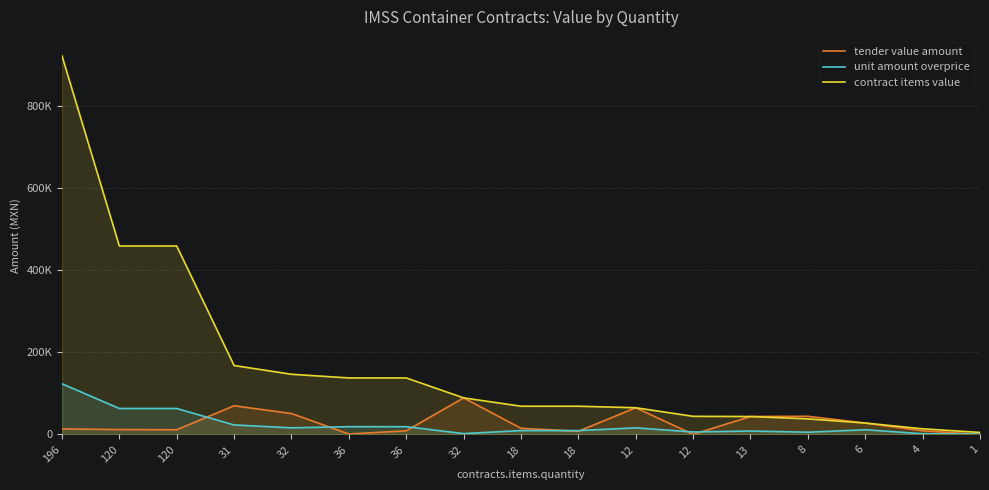

List the series in order of their peak value, highest first.

contract items value, unit amount overprice, tender value amount